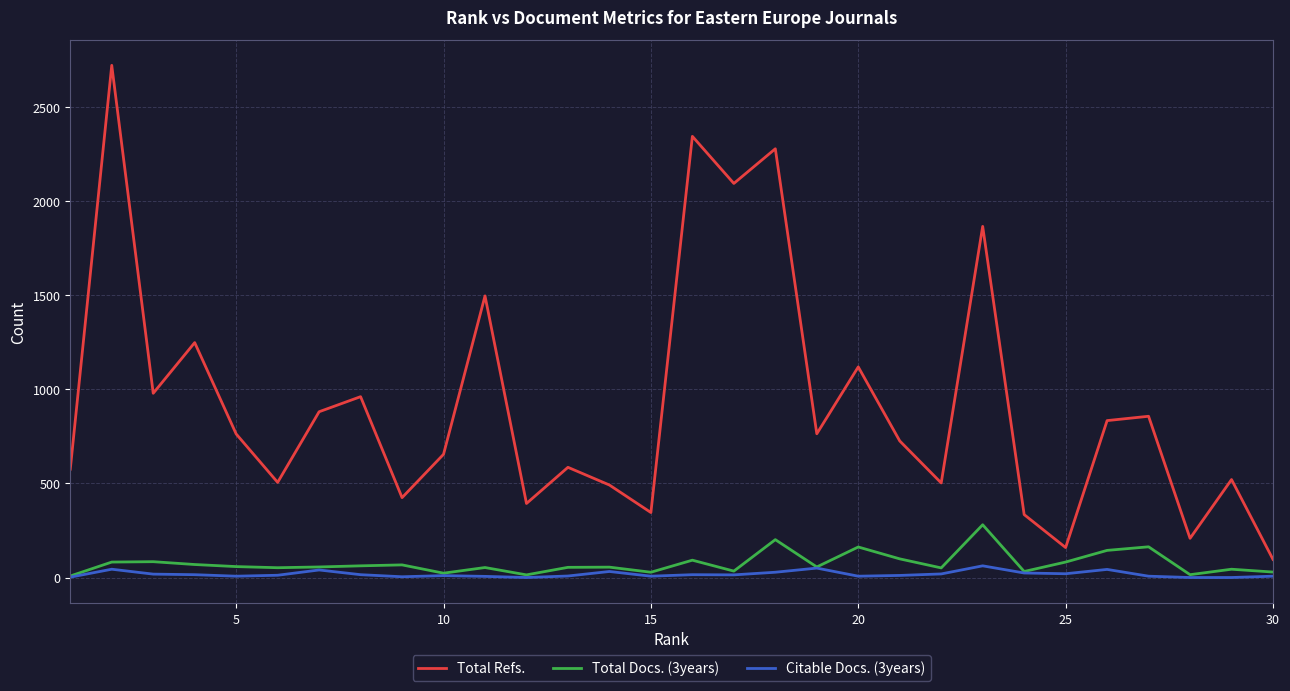

Which series has the widest spread of values?

Total Refs.